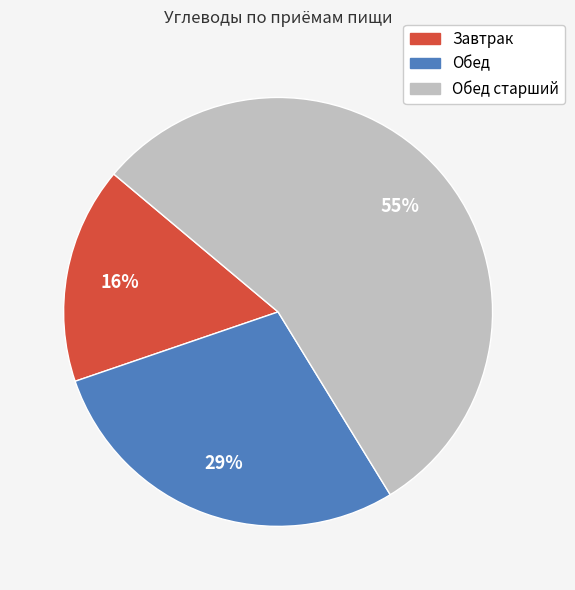

Is there any slice that represents more than half of the pie?

Yes